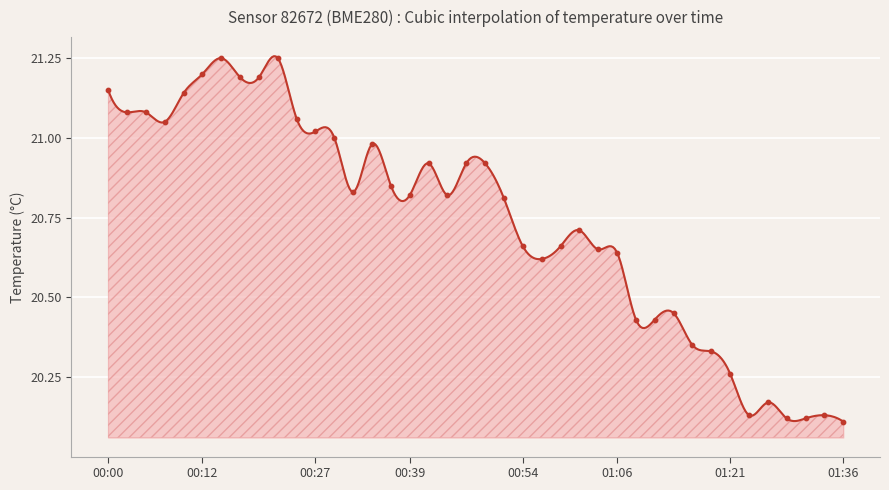

Between 00:02 and 01:11, which is larger?

00:02